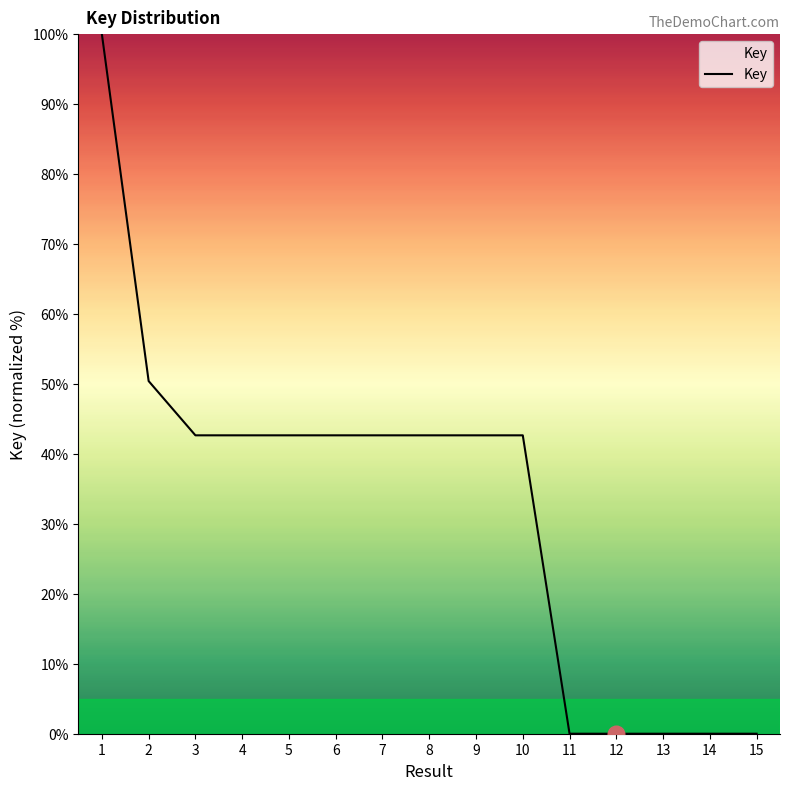

What is the difference between the maximum and minimum values?

100.0